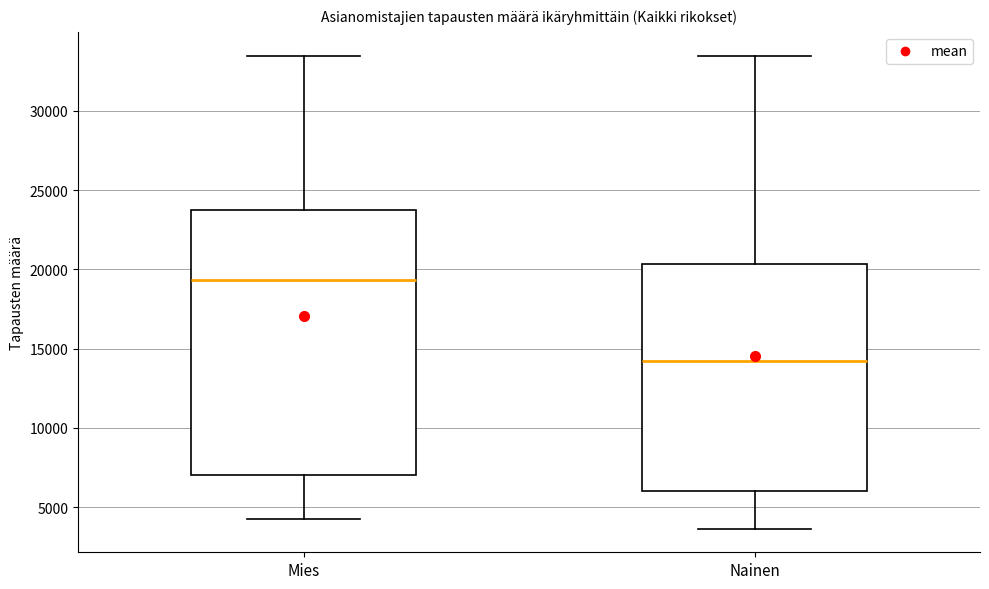

Reading left to right, read every box against the y-axis: the position of its median line, the range the box covers, and the ends of its whiskers. The values are not printed on the chart, so give them approximately, as read against the axis.

Mies: median 19500, box 7000 to 24000, whiskers 4000 to 33500
Nainen: median 14000, box 6000 to 20500, whiskers 3500 to 33500